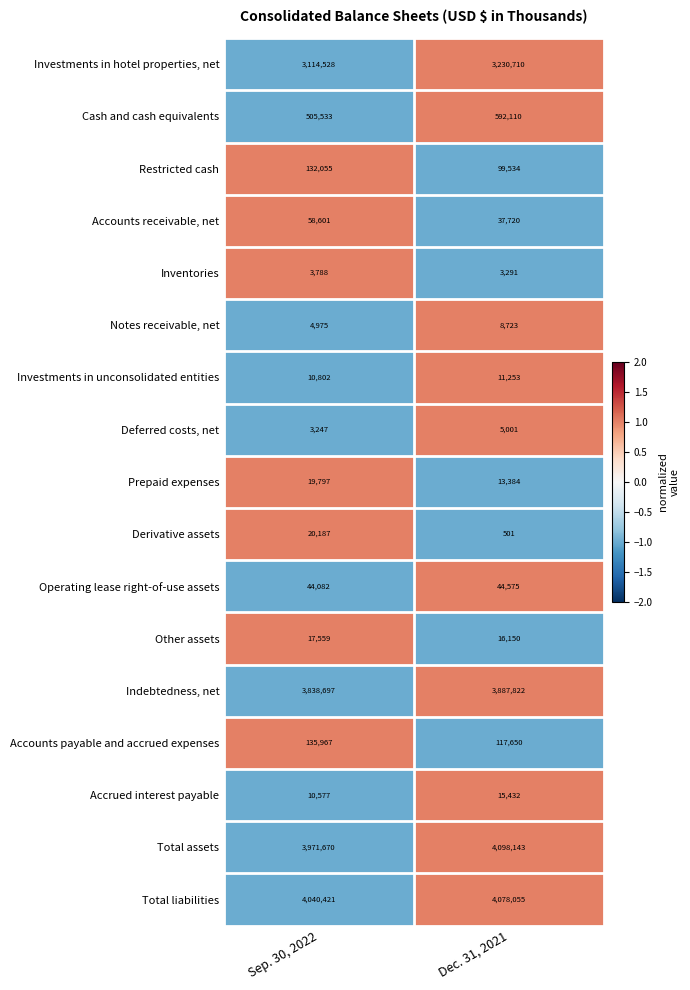

The Cash and cash equivalents series shows 505533 at Sep. 30, 2022. True or false?

True